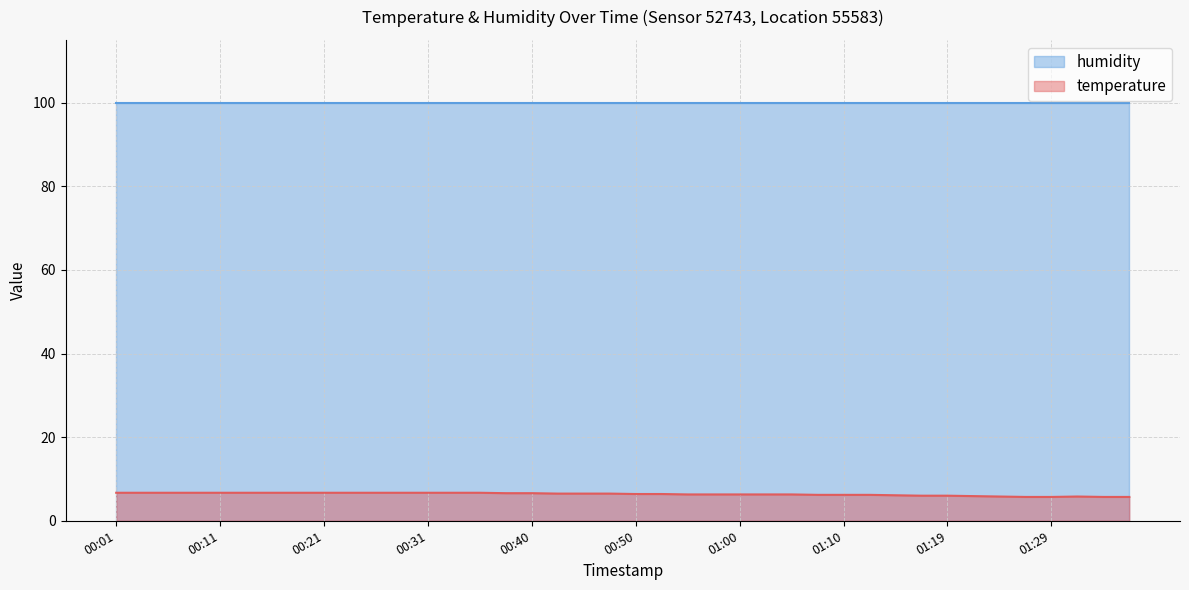

List the series in order of their overall mean, highest first.

humidity, temperature